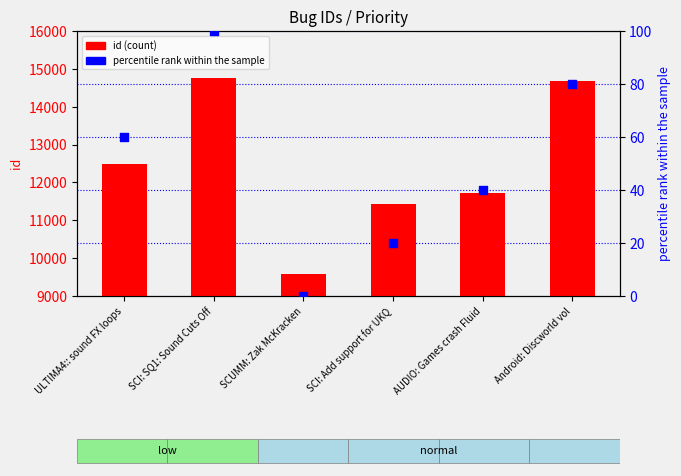

At how many categories does at least one series exceed 5320?

6